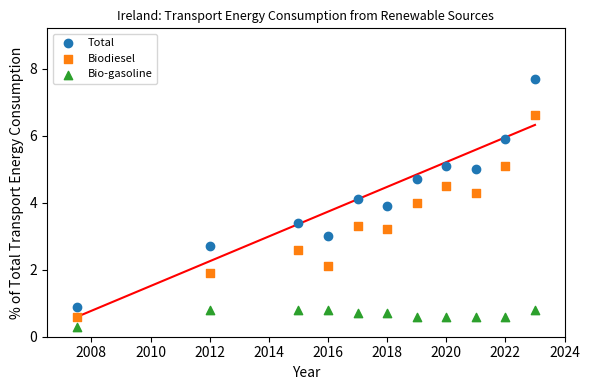

Across all data points, what is the range of X values (max minus min)?

15.5